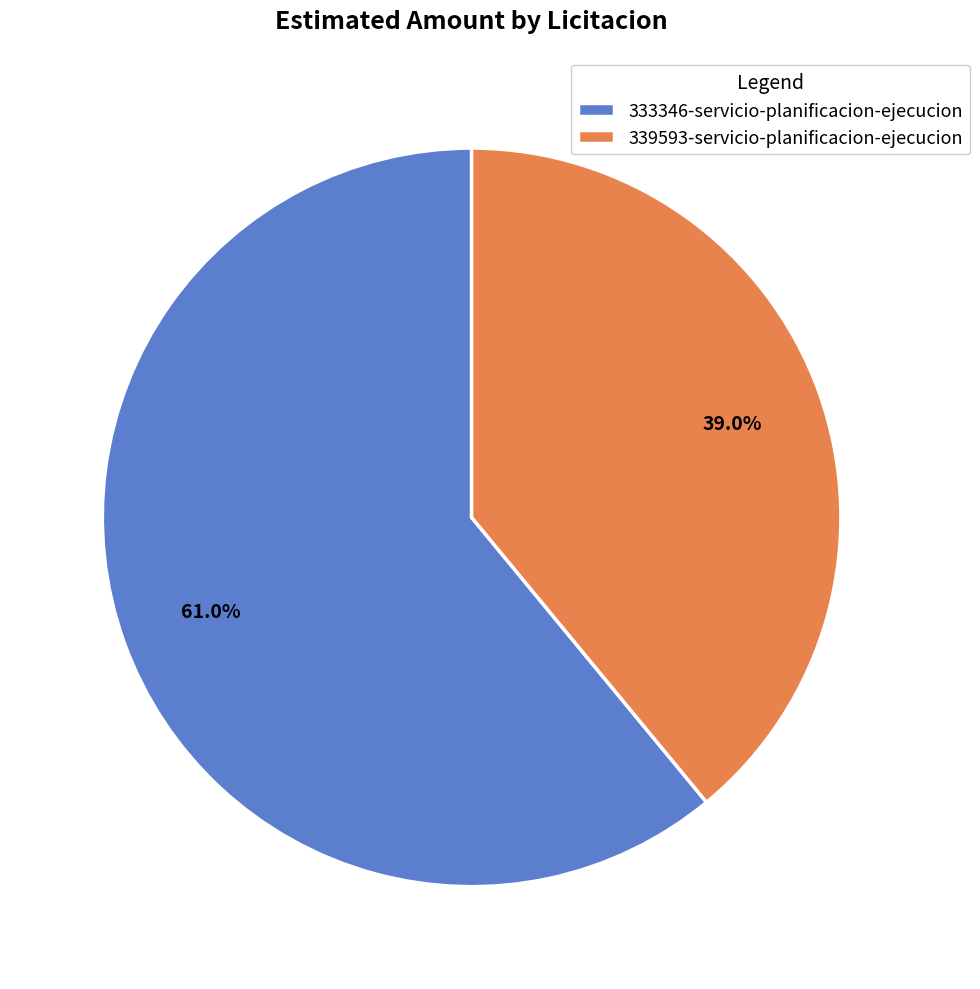

Does any single category account for the majority?

Yes